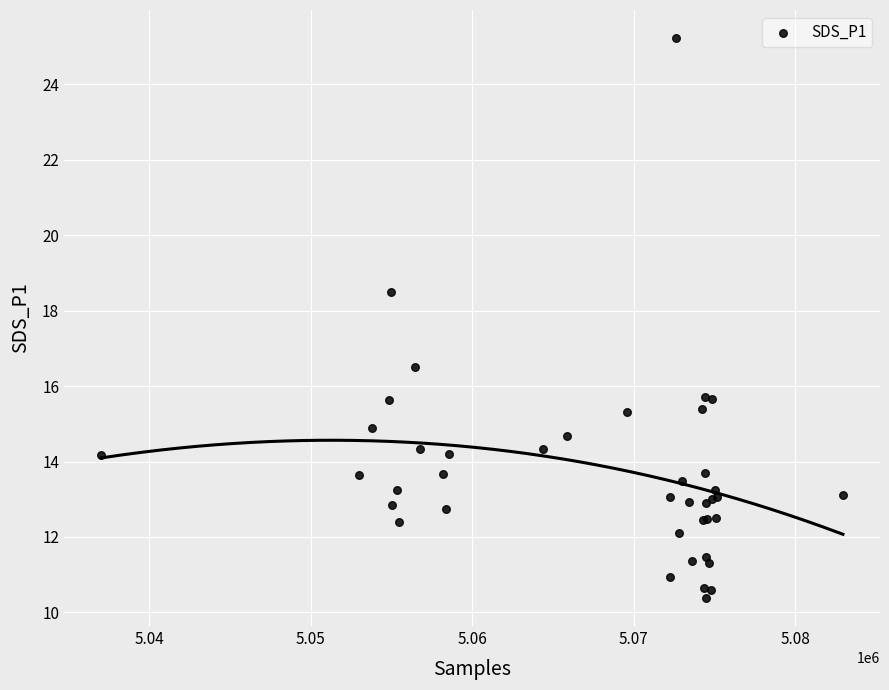

What Y value in the scatter plot is closest to 17?

16.5